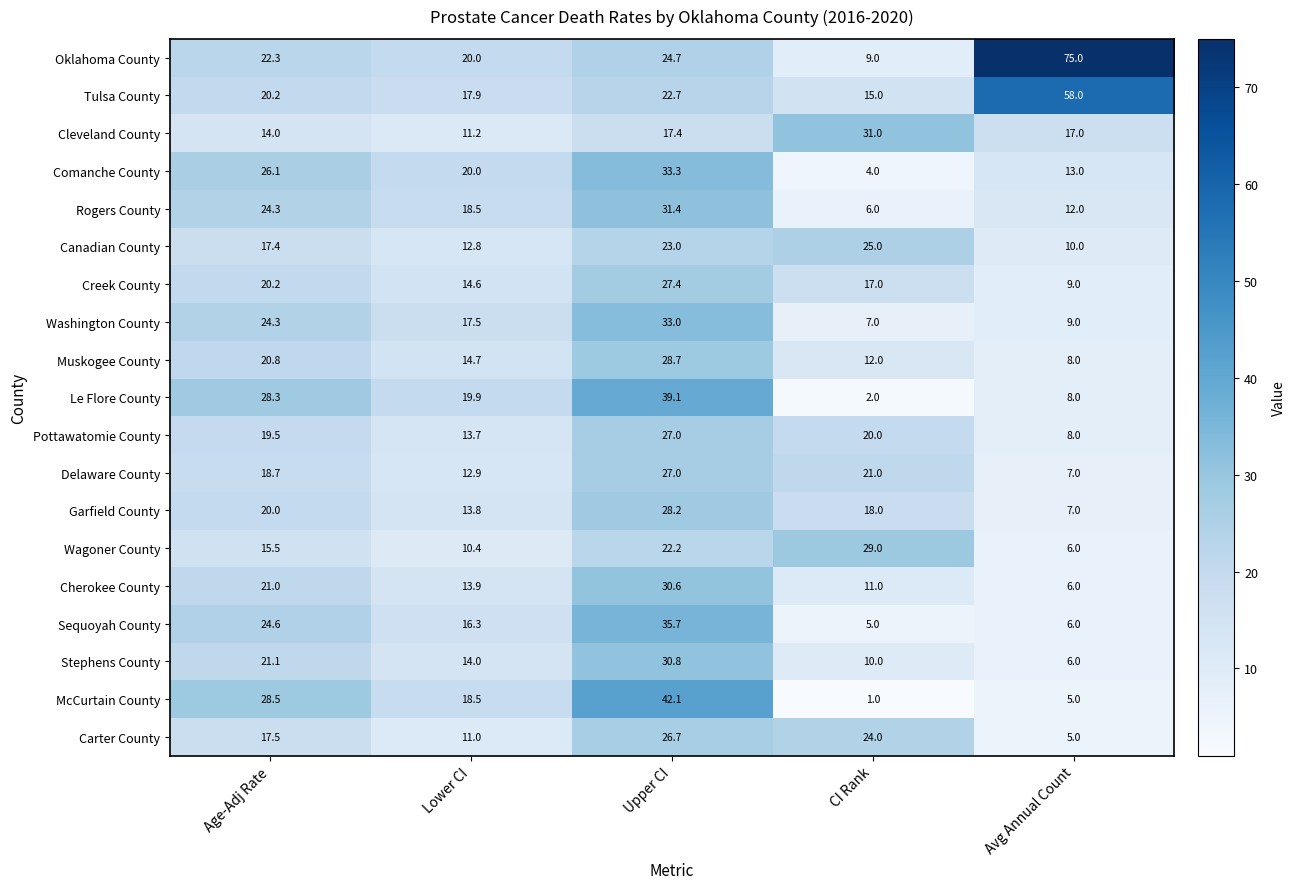

Which series has the largest total across all categories?

Oklahoma County